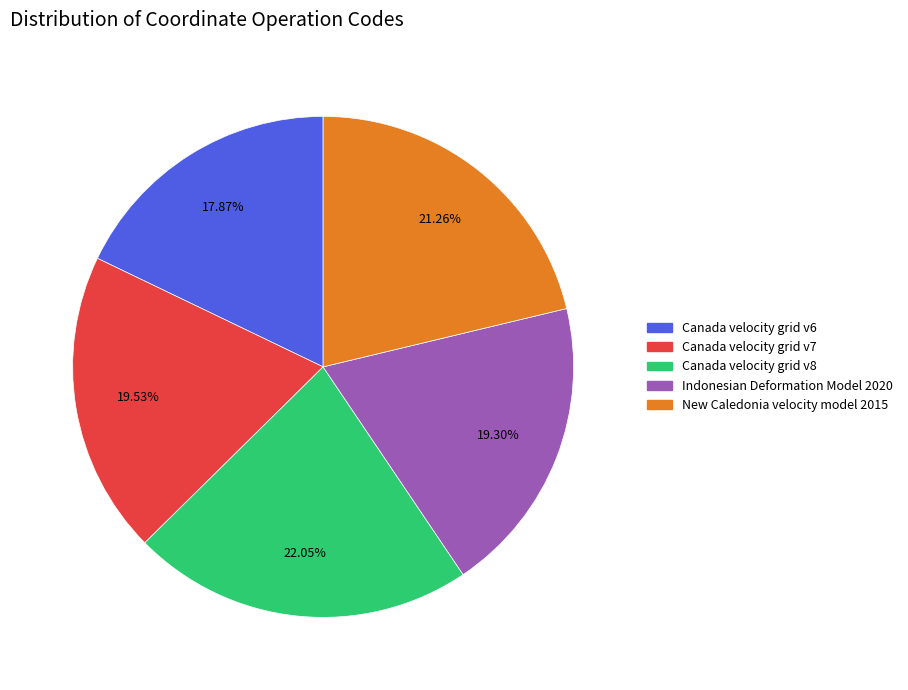

To the nearest percent, what portion does Canada velocity grid v6 represent?

18%